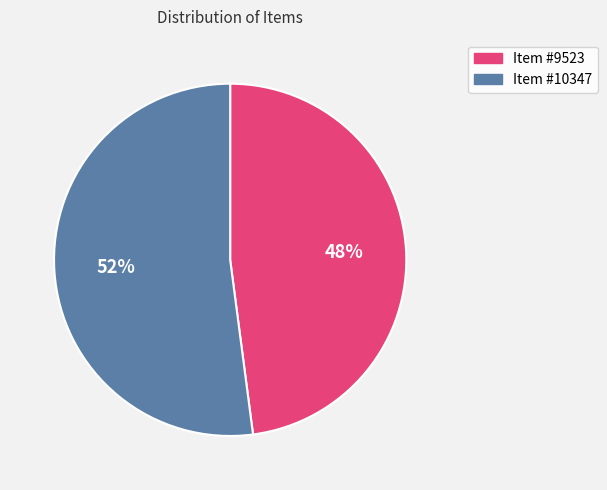

Between Item #9523 and Item #10347, which is larger?

Item #10347